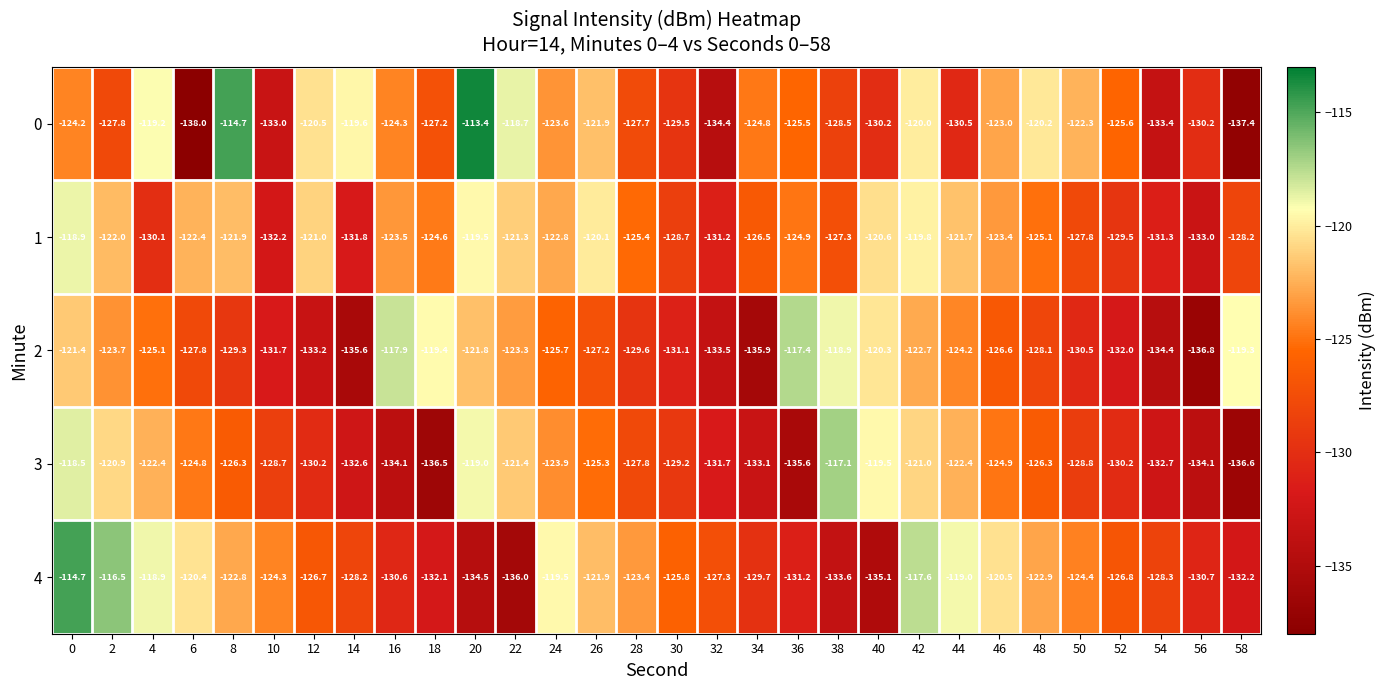

Is the value of 0 at 20 greater than the value of 2 at 16?

Yes